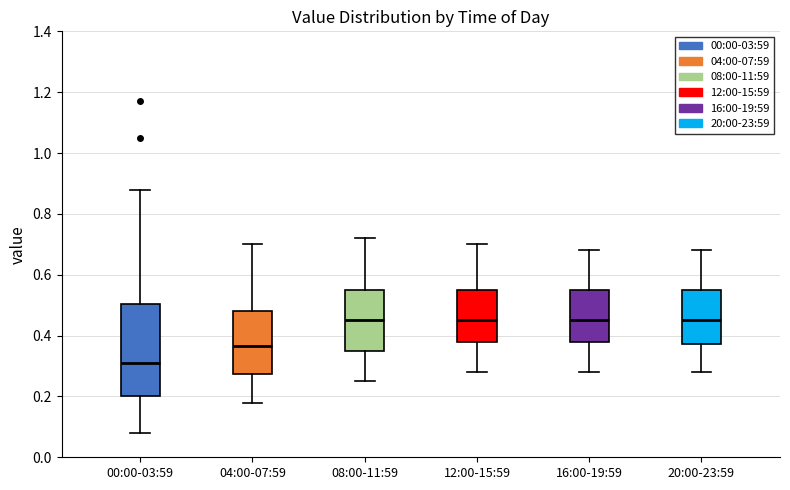

Reading left to right, transcribe this box plot: for each box, give where its median line is, the range the box spans, and where its two whiskers end, as read against the y-axis. The values are not printed on the chart, so give them approximately, as read against the axis.

00:00-03:59: median 0.32, box 0.20 to 0.50, whiskers 0.08 to 0.88
04:00-07:59: median 0.36, box 0.28 to 0.48, whiskers 0.18 to 0.70
08:00-11:59: median 0.46, box 0.36 to 0.56, whiskers 0.26 to 0.72
12:00-15:59: median 0.46, box 0.38 to 0.56, whiskers 0.28 to 0.70
16:00-19:59: median 0.46, box 0.38 to 0.56, whiskers 0.28 to 0.68
20:00-23:59: median 0.46, box 0.38 to 0.56, whiskers 0.28 to 0.68